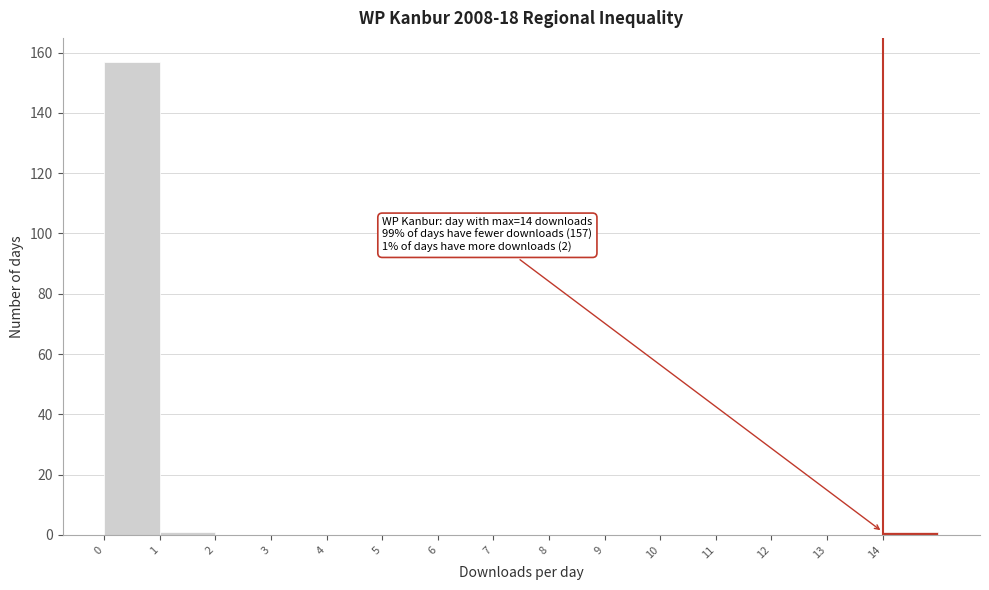

Over which range of the x-axis is the bar tallest?

0 to 1